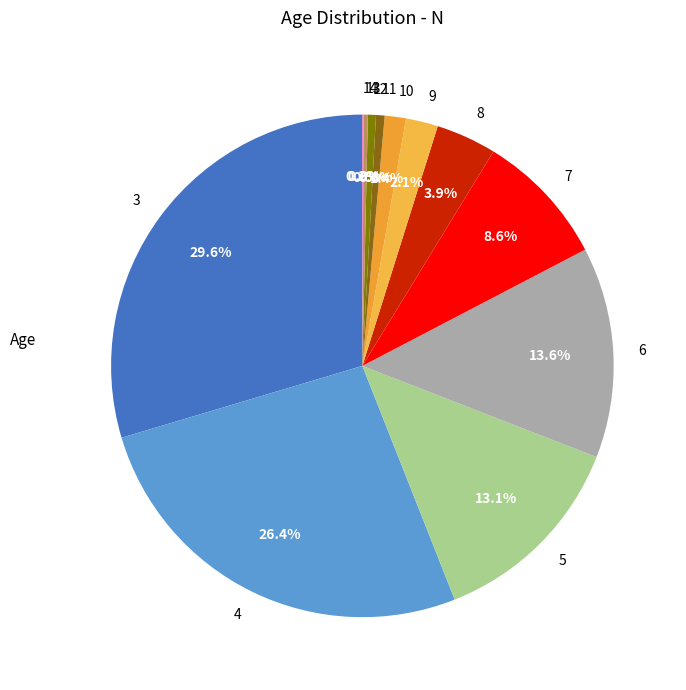

Which category has the biggest portion of the pie?

3